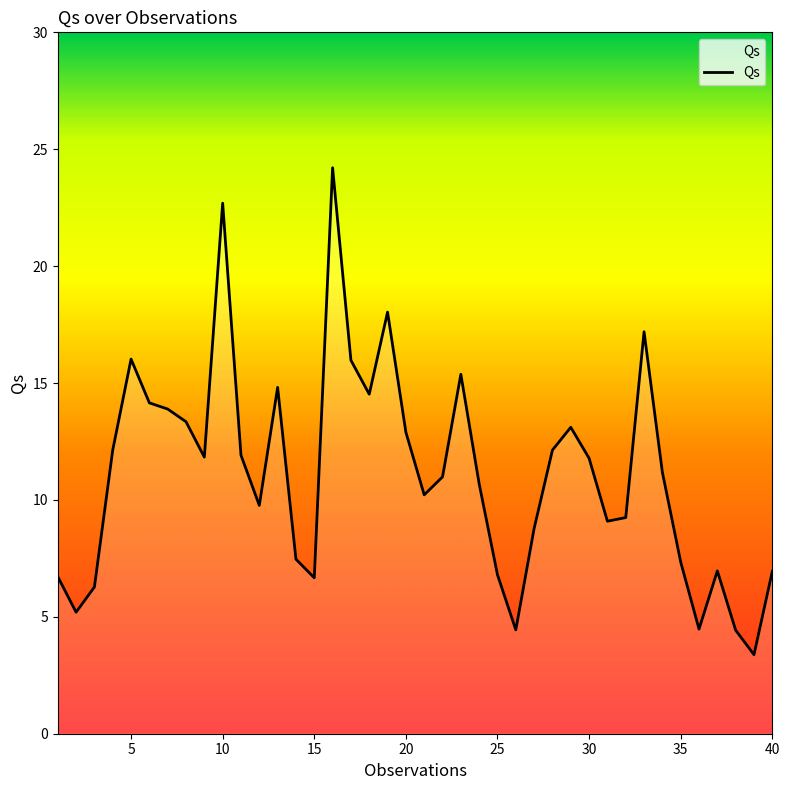

What is the greatest value displayed?

24.2